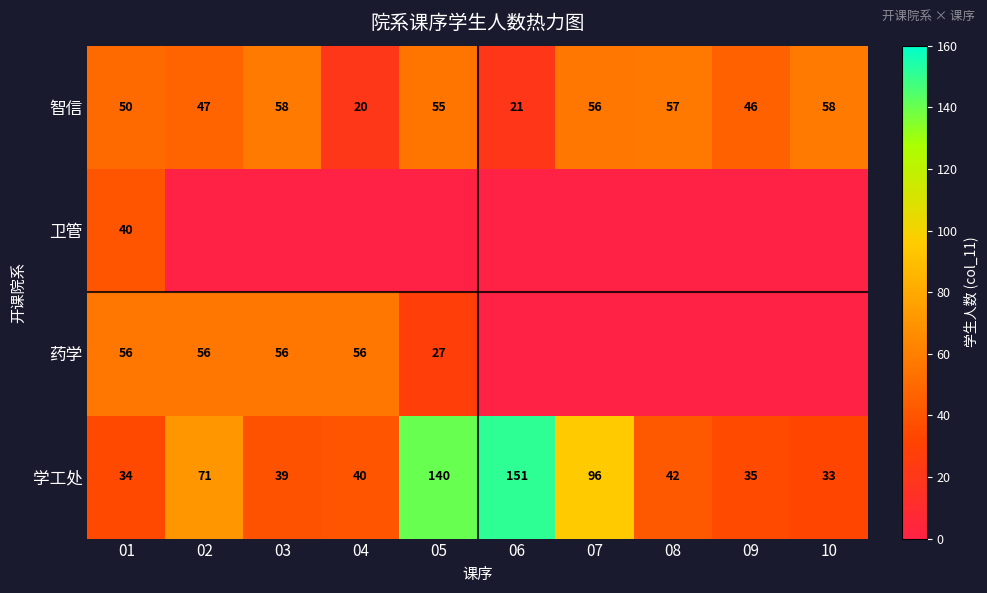

Is the value of 药学 at 03 greater than the value of 学工处 at 03?

Yes